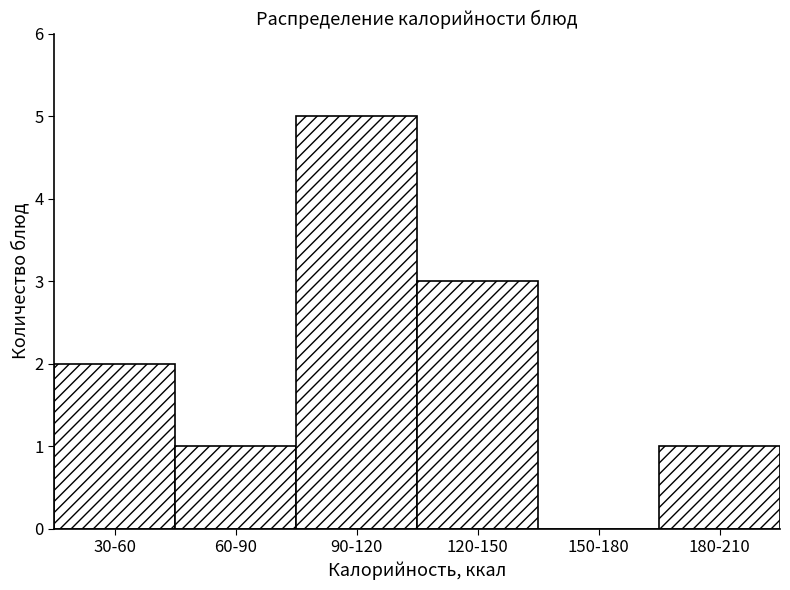

Reading left to right, list all the values displayed in this chart.

30-60=2	60-90=1	90-120=5	120-150=3	150-180=0	180-210=1